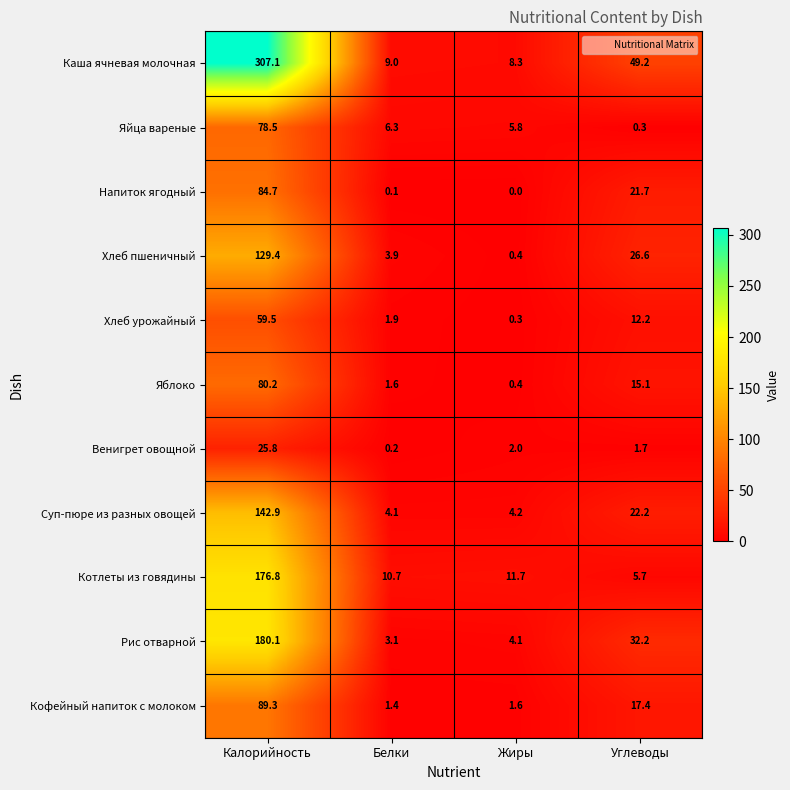

The Кофейный напиток с молоком series shows 2.5 at Жиры. True or false?

False